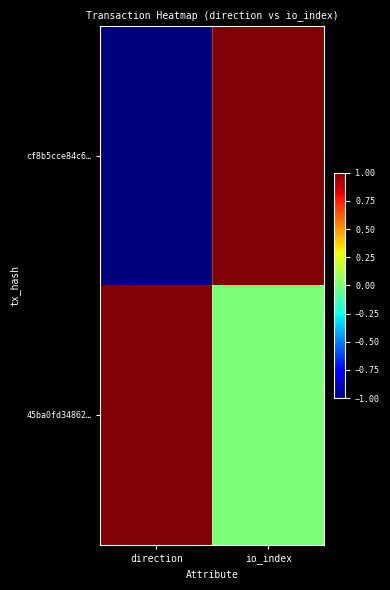

What is the difference between the highest and lowest values at direction?

2